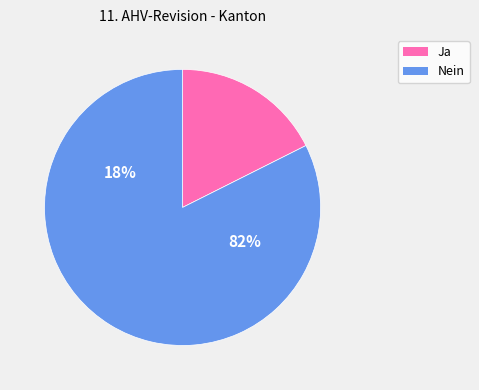

Which slice represents more than half of the pie?

Nein